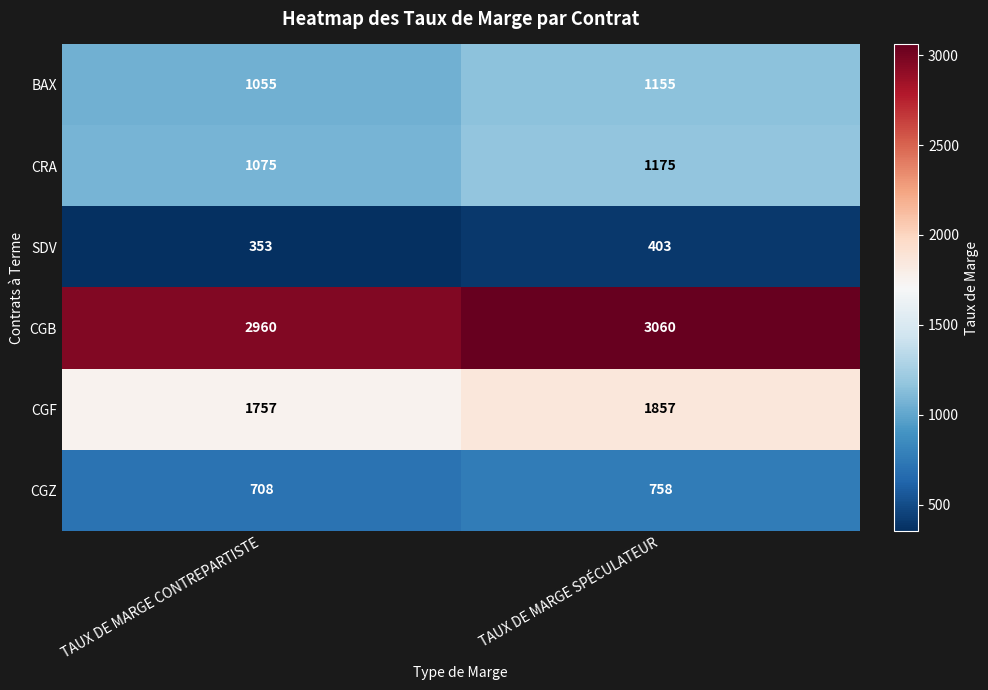

Is it true that CGZ equals 708 at TAUX DE MARGE CONTREPARTISTE?

True